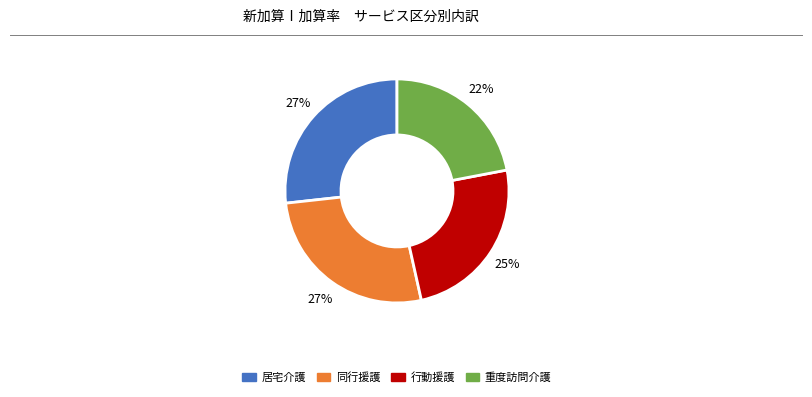

Is there any slice that represents more than half of the pie?

No